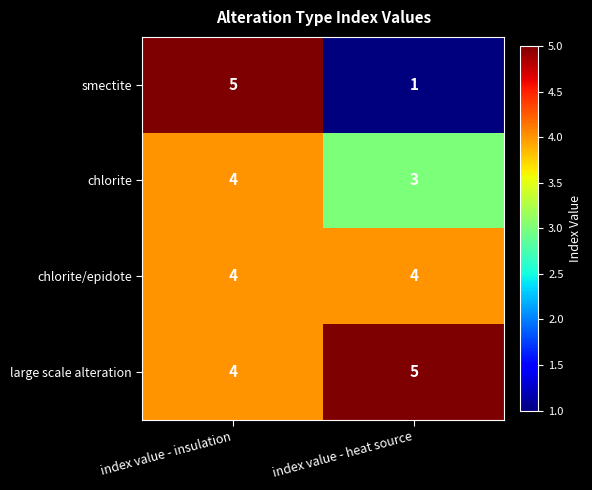

What is the difference between the highest and lowest values at index value - heat source?

4